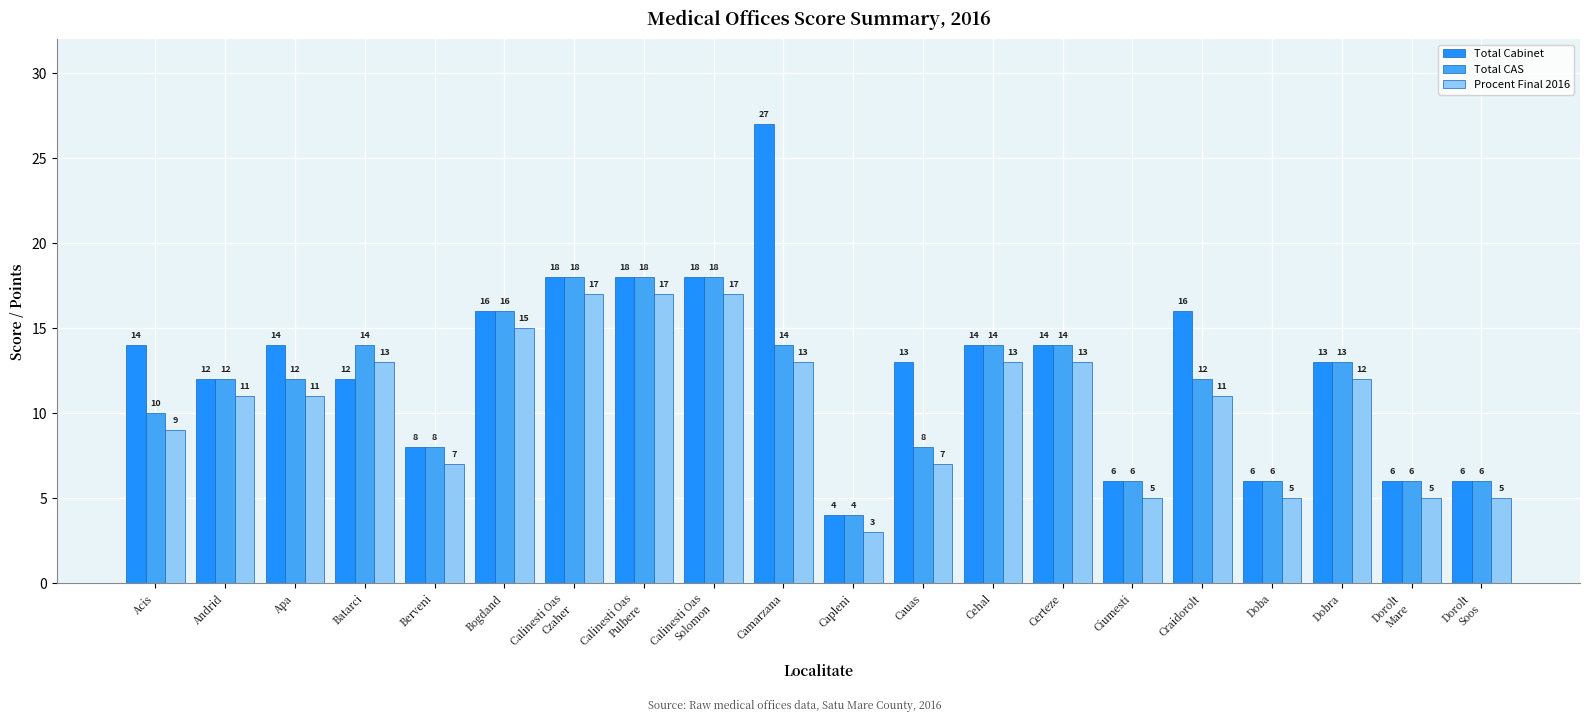

Which series has the largest total across all categories?

Total Cabinet